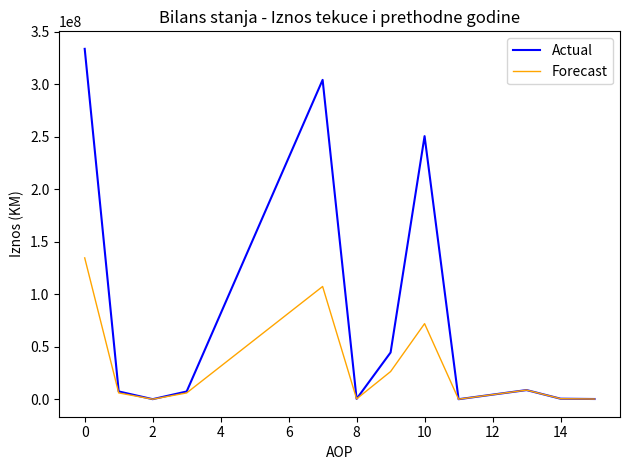

In Actual, how many points are lower than both neighbors (excluding endpoints)?

3